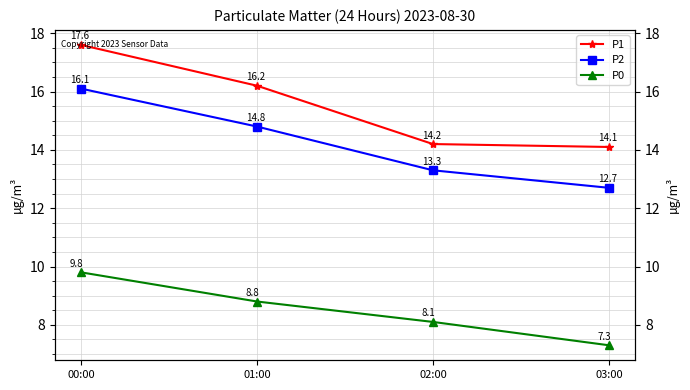

What is the label of the 4th point from the right?

00:00